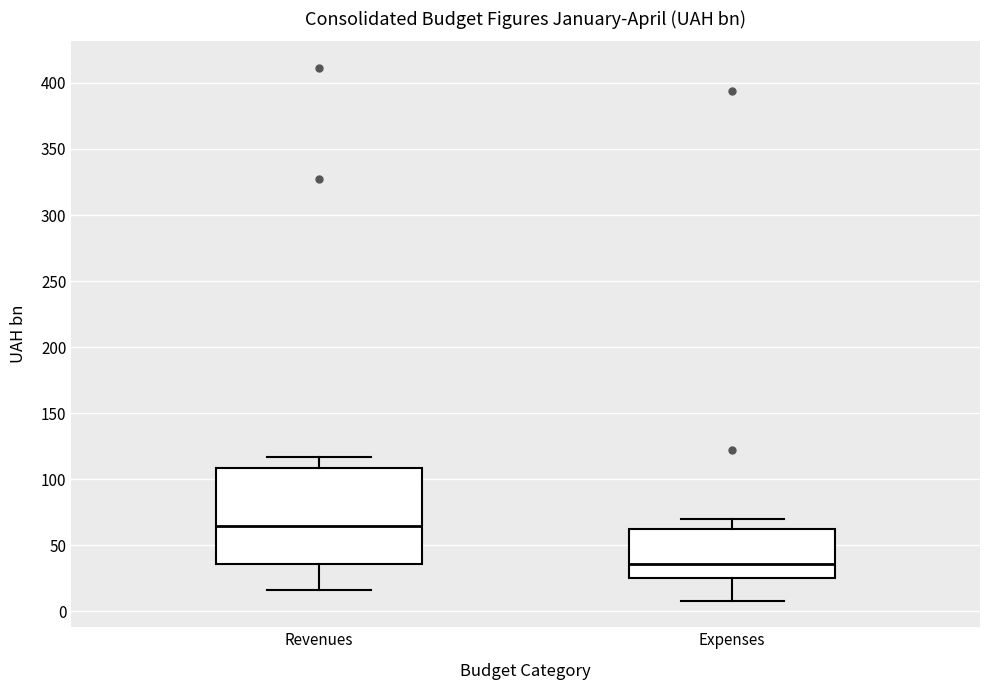

Comparing the boxes themselves (not the whiskers), which one is the tallest?

Revenues